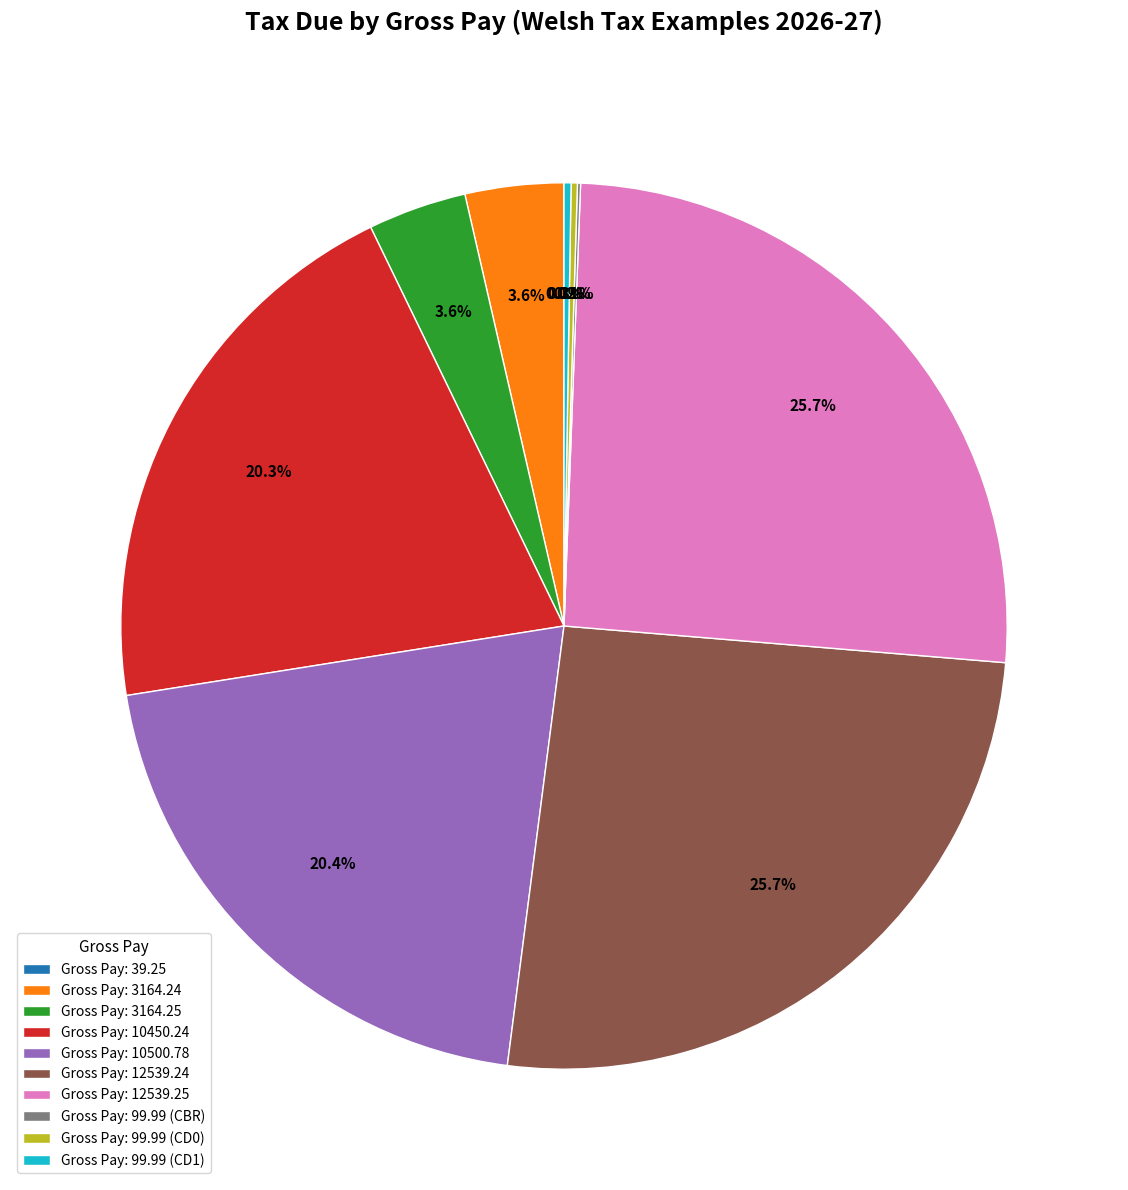

Is there any slice that represents more than half of the pie?

No